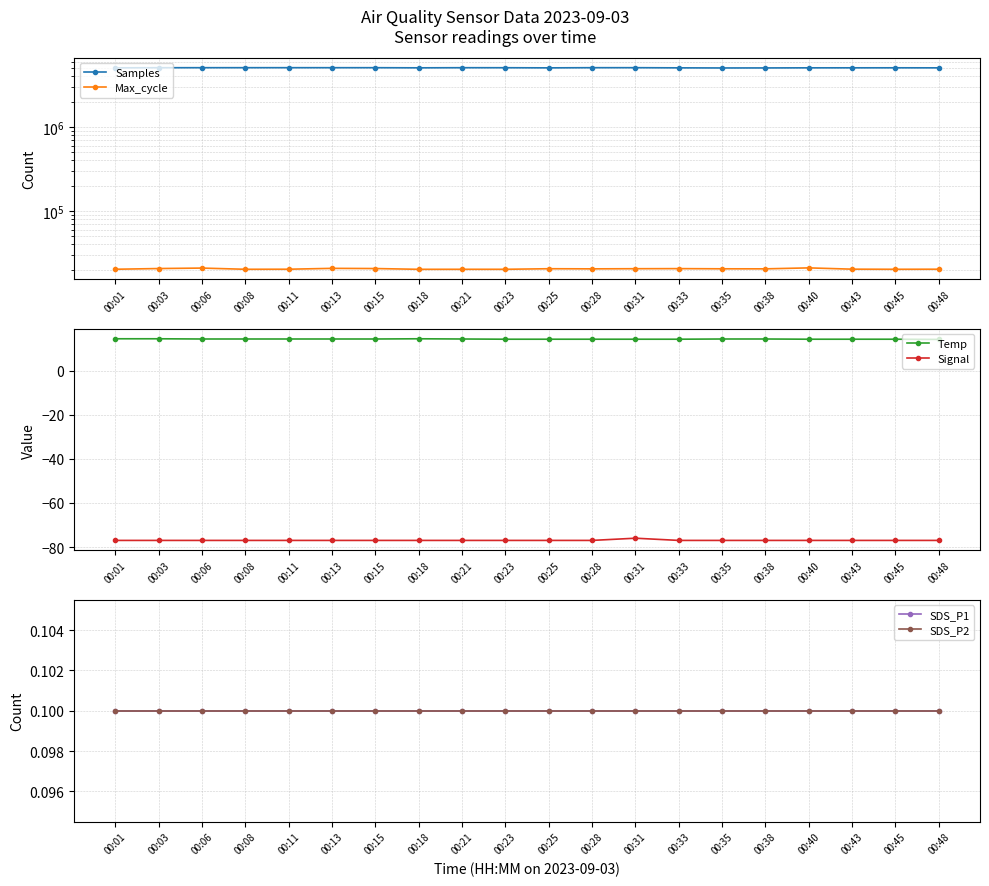

Which series has the largest total across all categories?

Samples